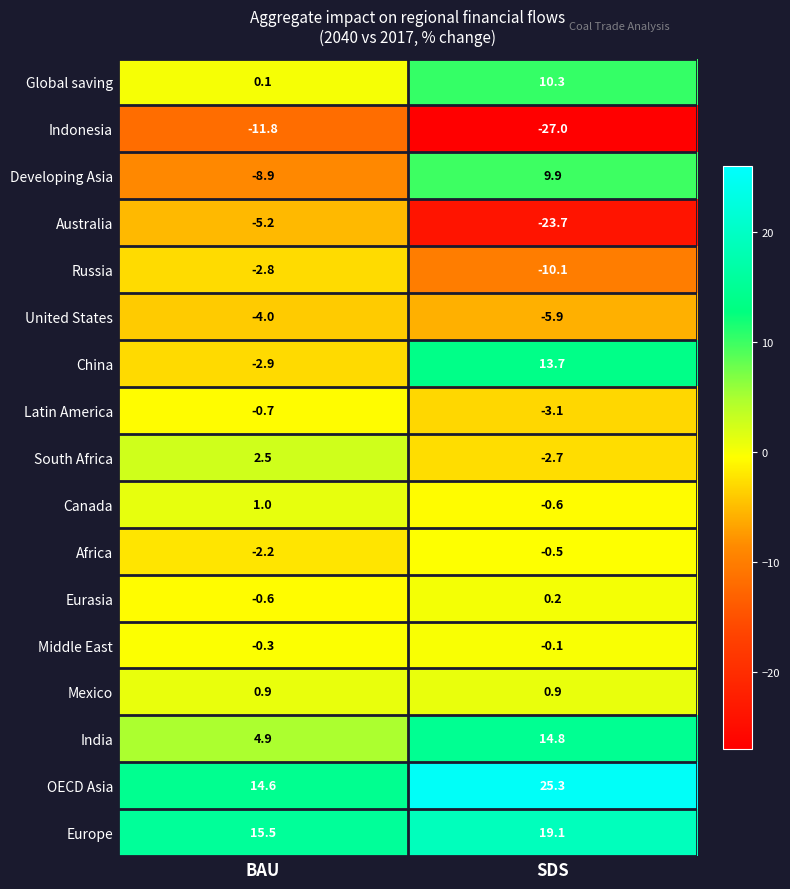

Between BAU and SDS, which series saw the biggest shift?

Developing Asia